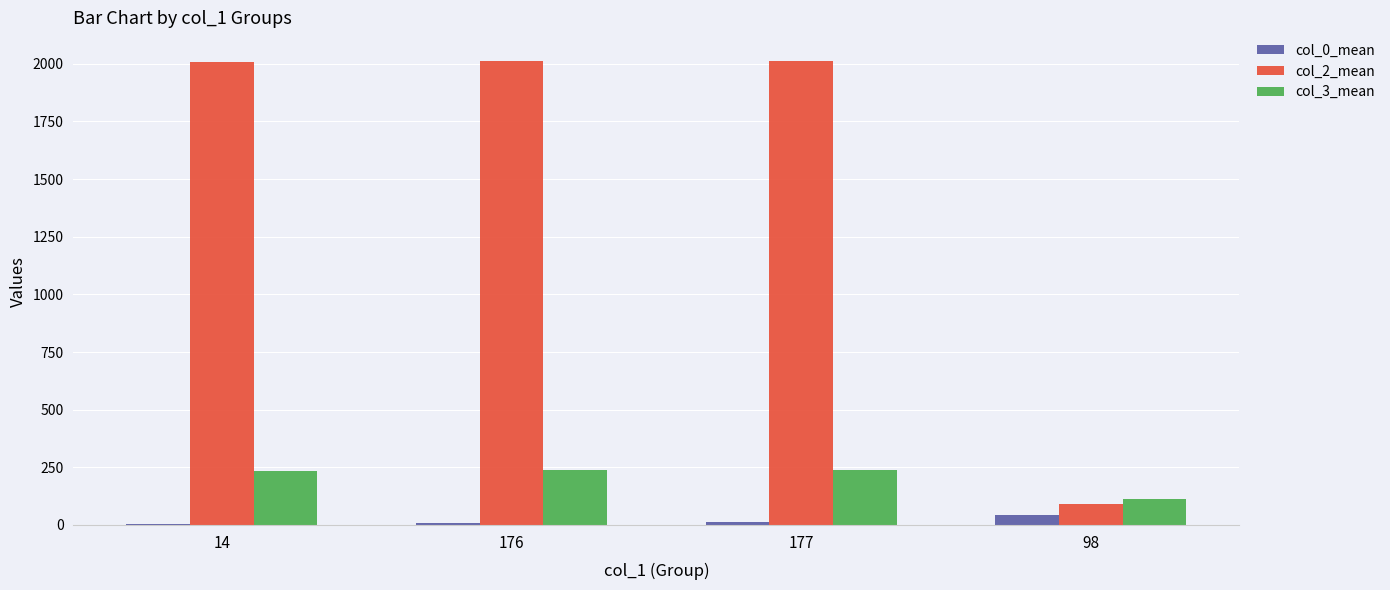

Which series has the largest total across all categories?

col_2_mean